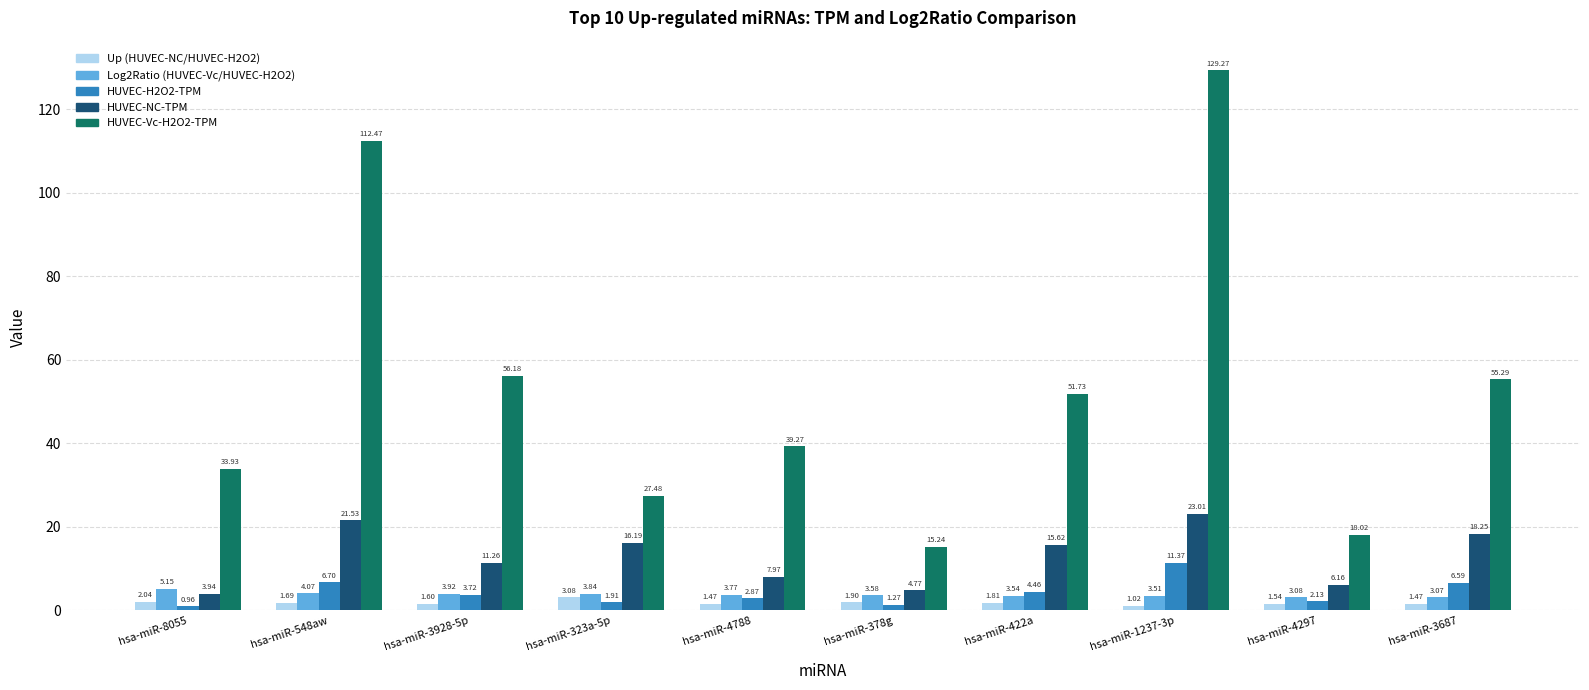

The HUVEC-NC-TPM series shows 27.9 at hsa-miR-422a. True or false?

False